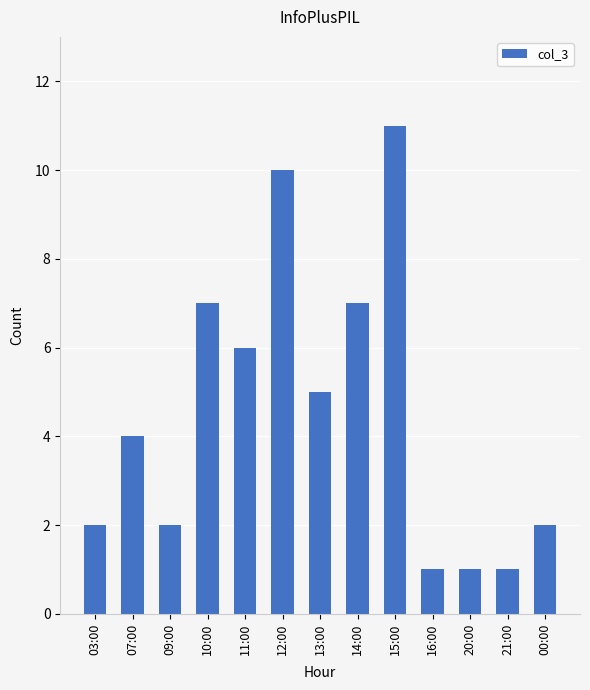

What is the label of the 10th bar from the right?

10:00